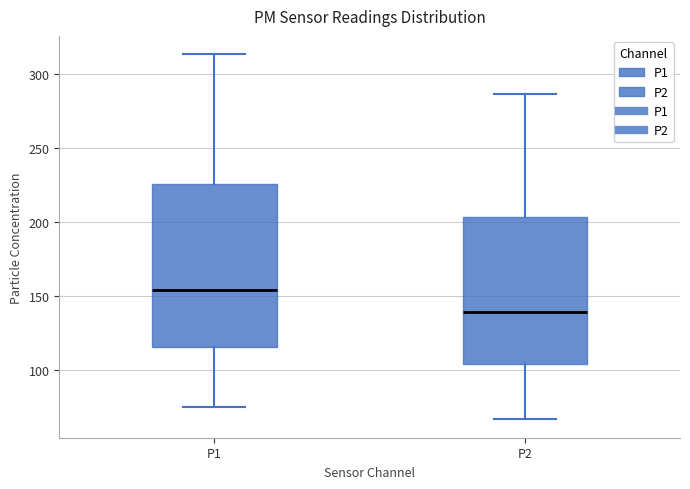

Where does the median line of the box for P1 sit on the y-axis? The values are not printed on the chart, so give them approximately, as read against the axis.

155